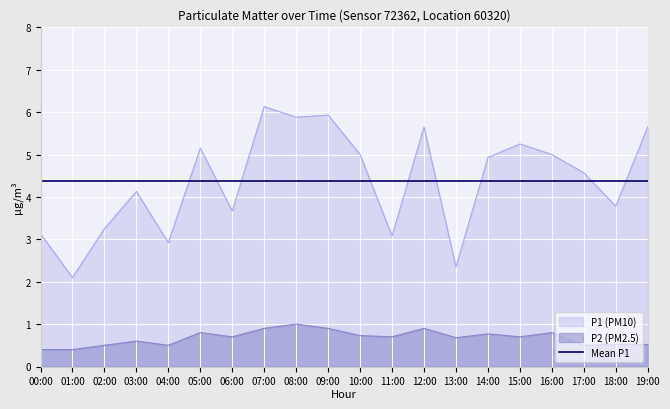

Which series changed the most between 05:00 and 19:00?

P1 (PM10)